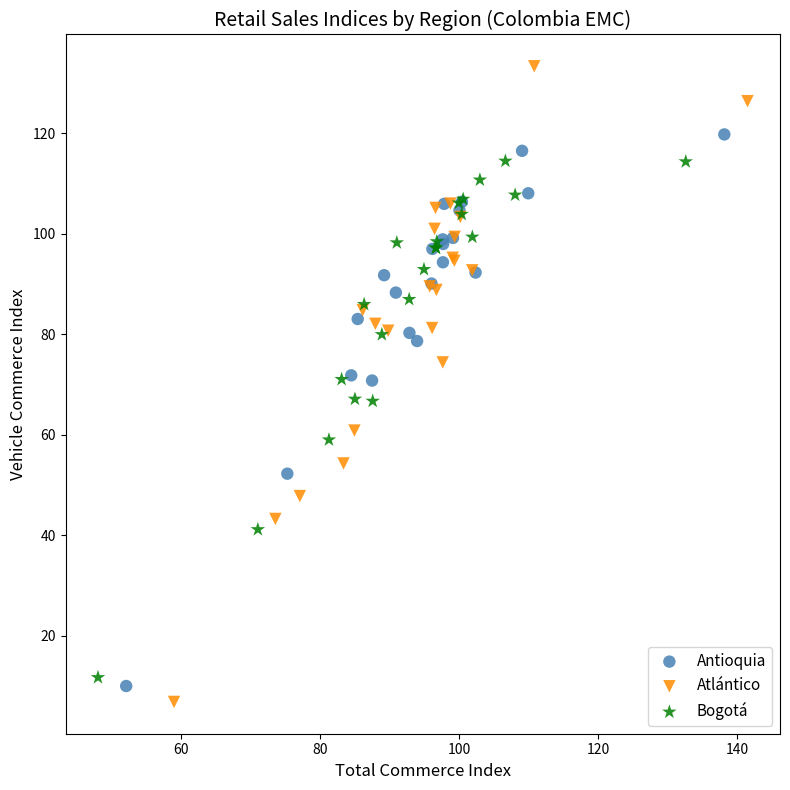

Which series reaches the minimum Y coordinate?

Atlántico